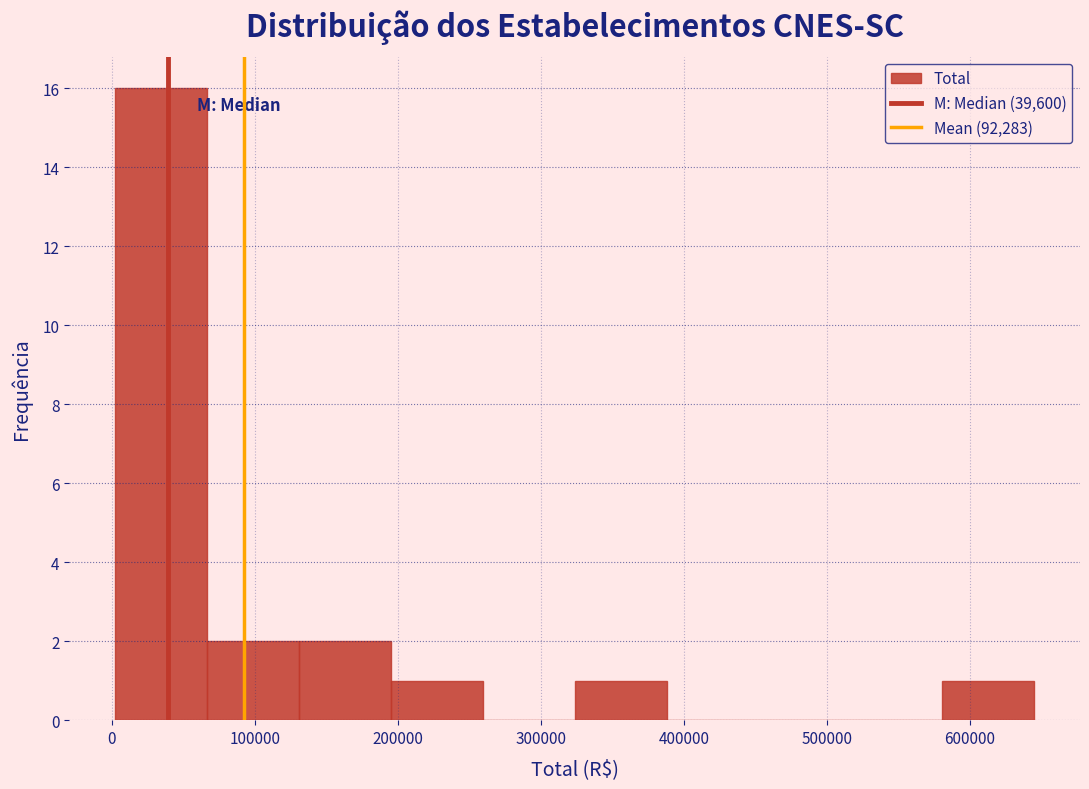

What is the height of the bar covering 0 to 70000 on the x-axis? Neither the bar edges nor the heights are printed on the chart, so give them approximately, as read against the axes.

16